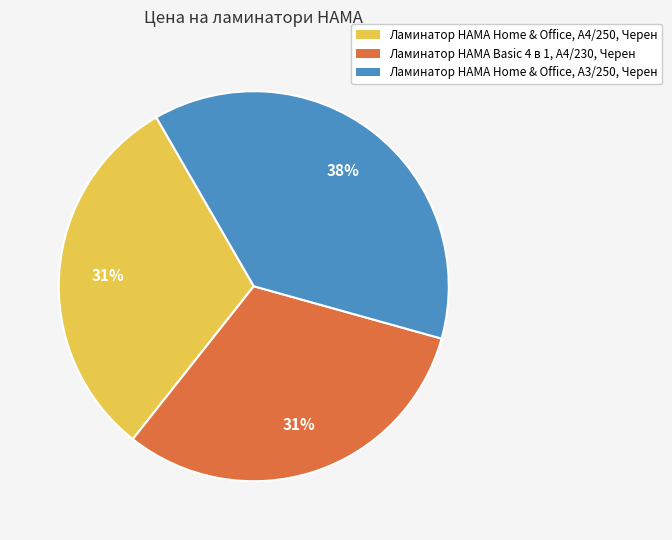

Count the number of slices in the pie.

3